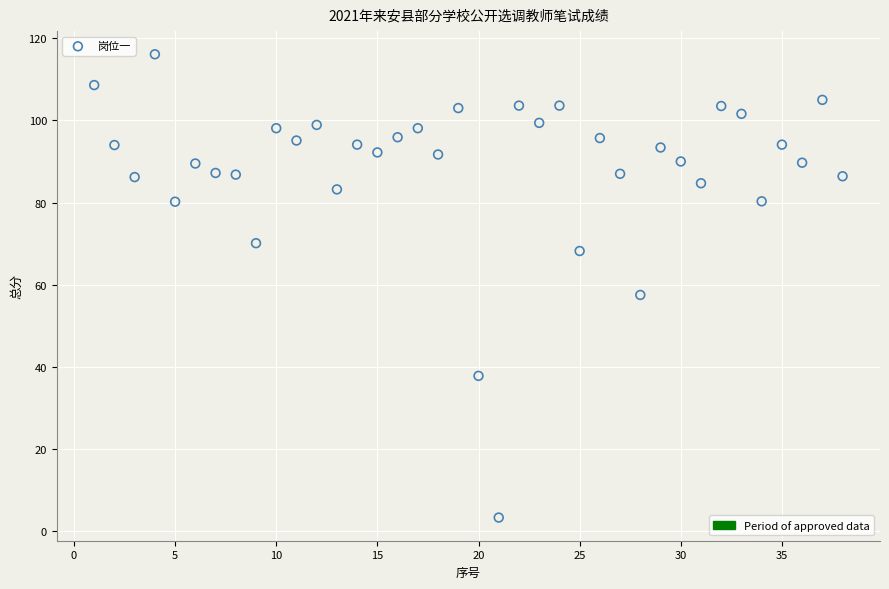

What is the range of Y values (max minus min)?

112.8